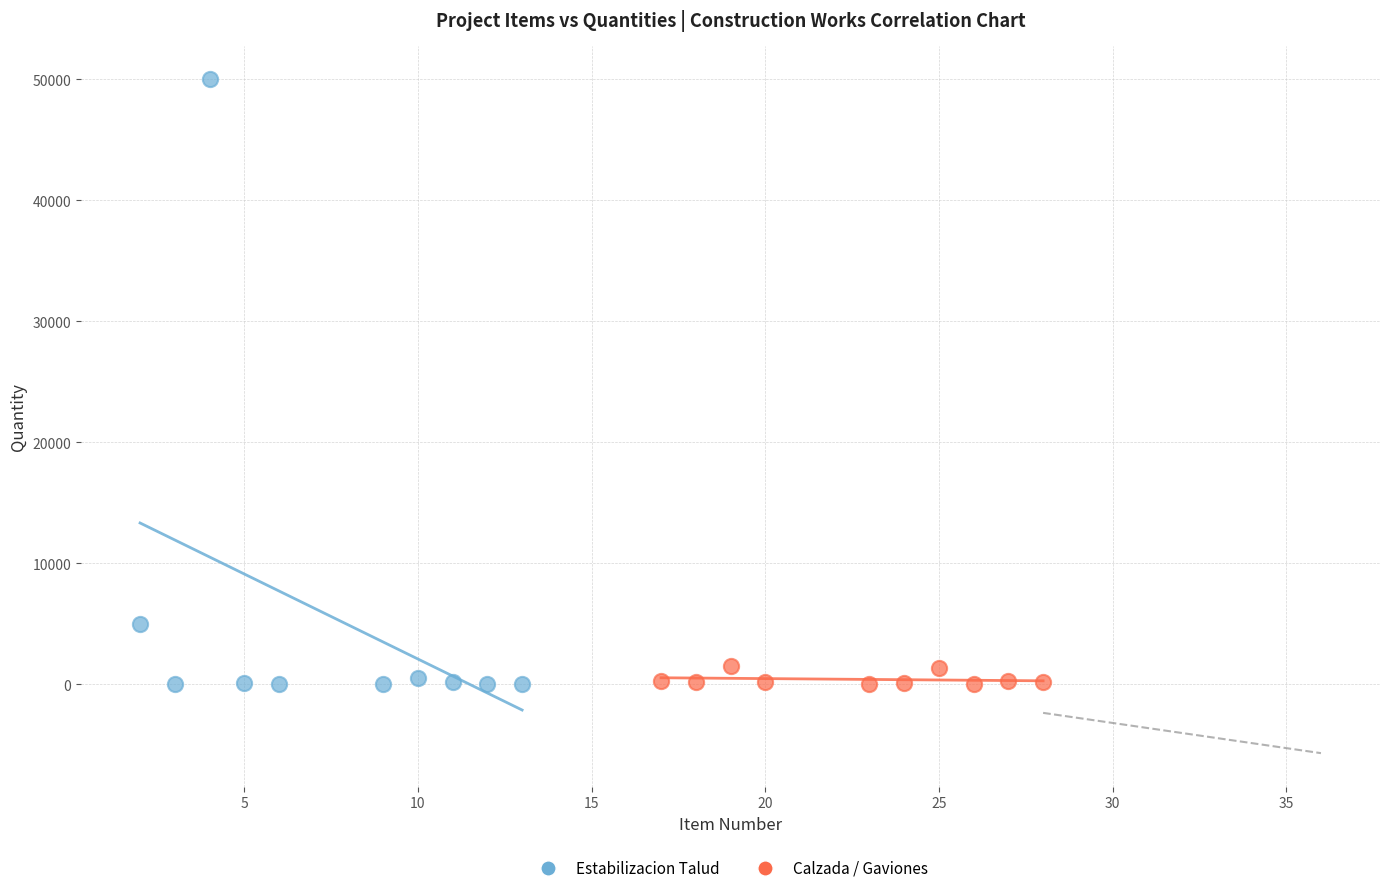

Which series has the largest Y range (max minus min)?

Estabilizacion Talud